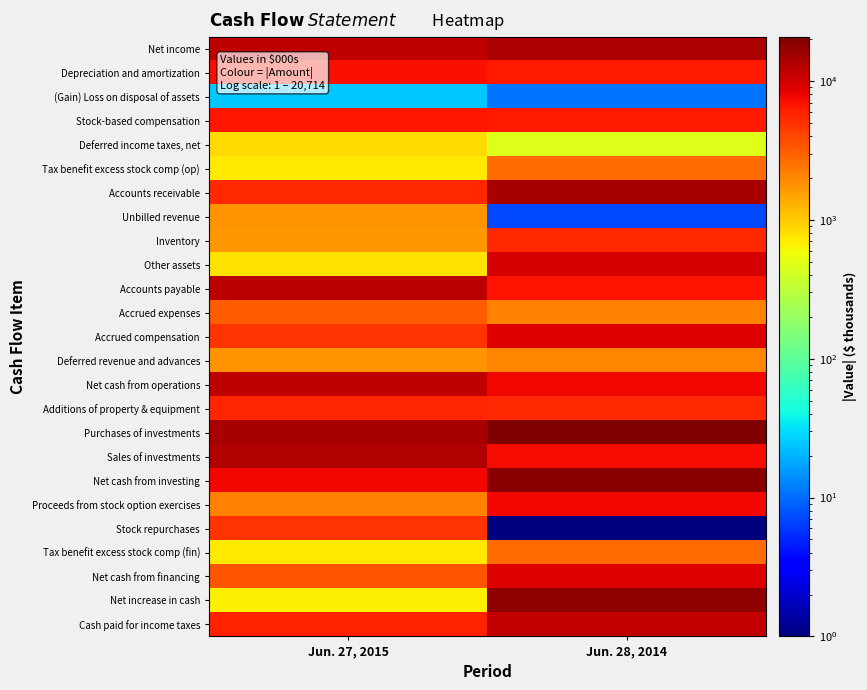

What is the total value across all series at Jun. 27, 2015?

128493